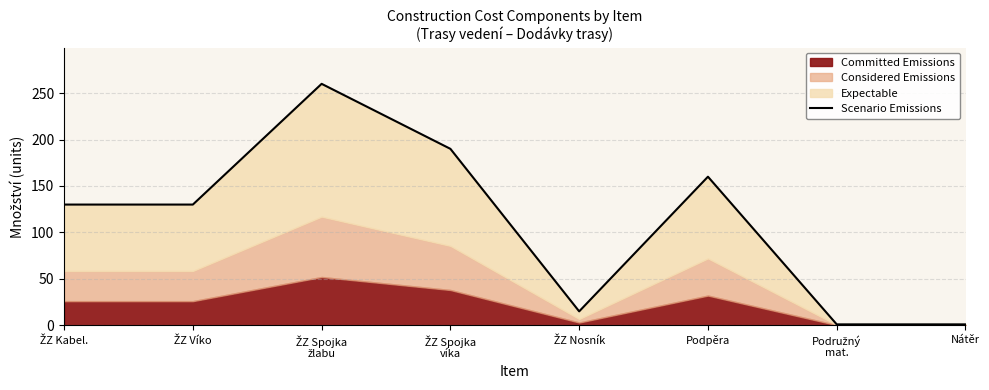

Rank the categories by value from lowest to highest.

Podružný
mat., Nátěr, ŽZ Nosník, ŽZ Kabel., ŽZ Víko, Podpěra, ŽZ Spojka
víka, ŽZ Spojka
žlabu